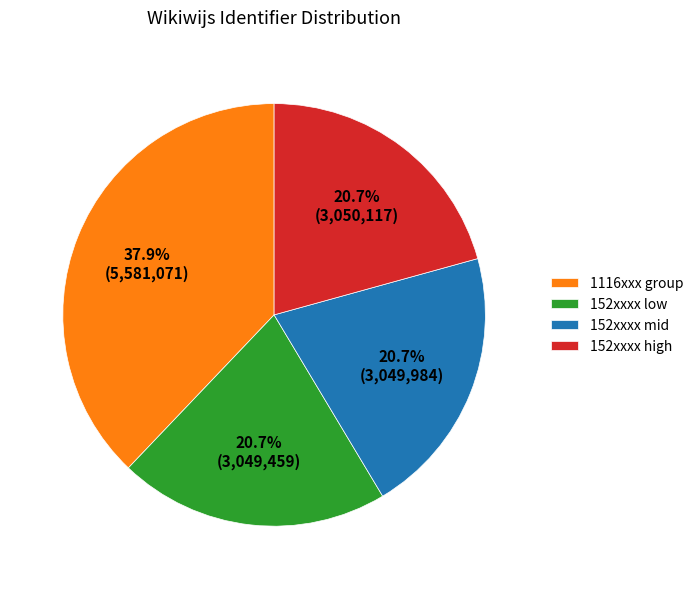

What is the total percentage of 152xxxx low and 152xxxx mid?

41.4%